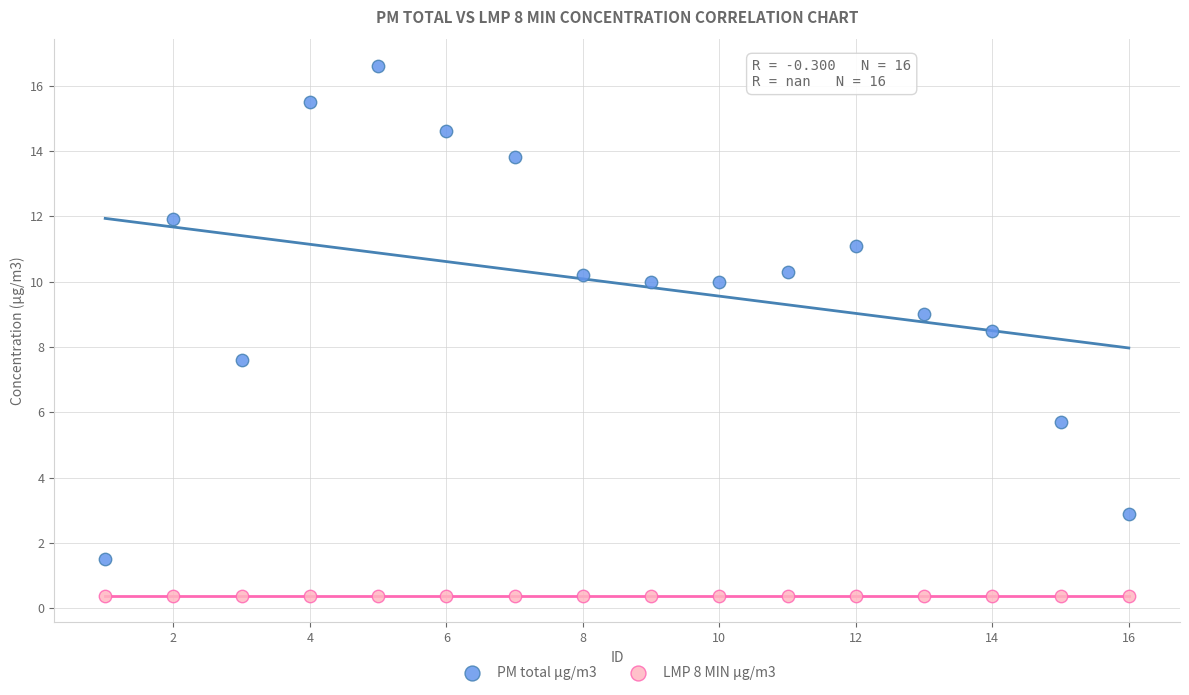

Which series contains the highest Y value?

PM total µg/m3